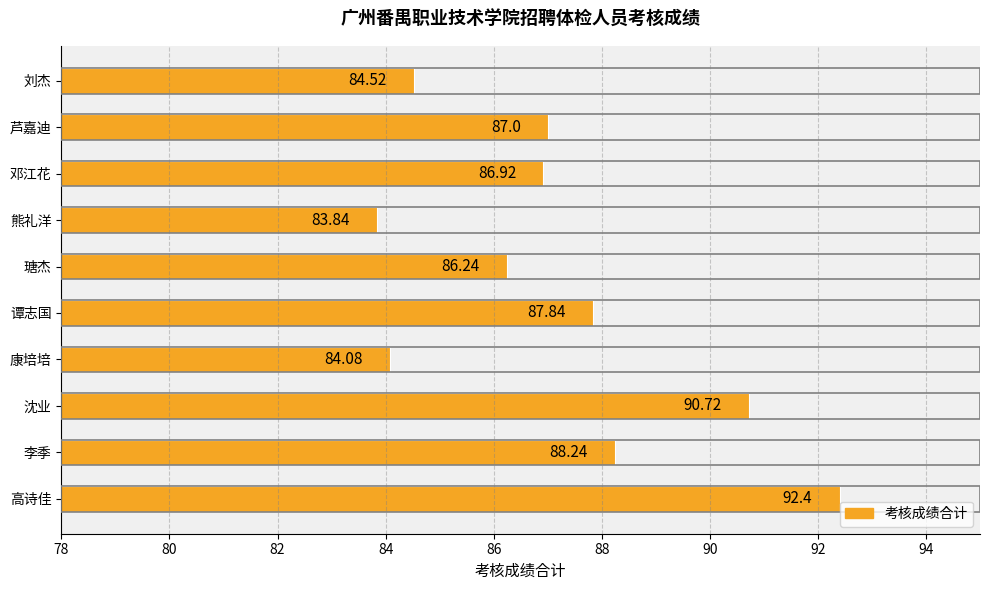

At which category does the chart reach its peak across all series?

高诗佳